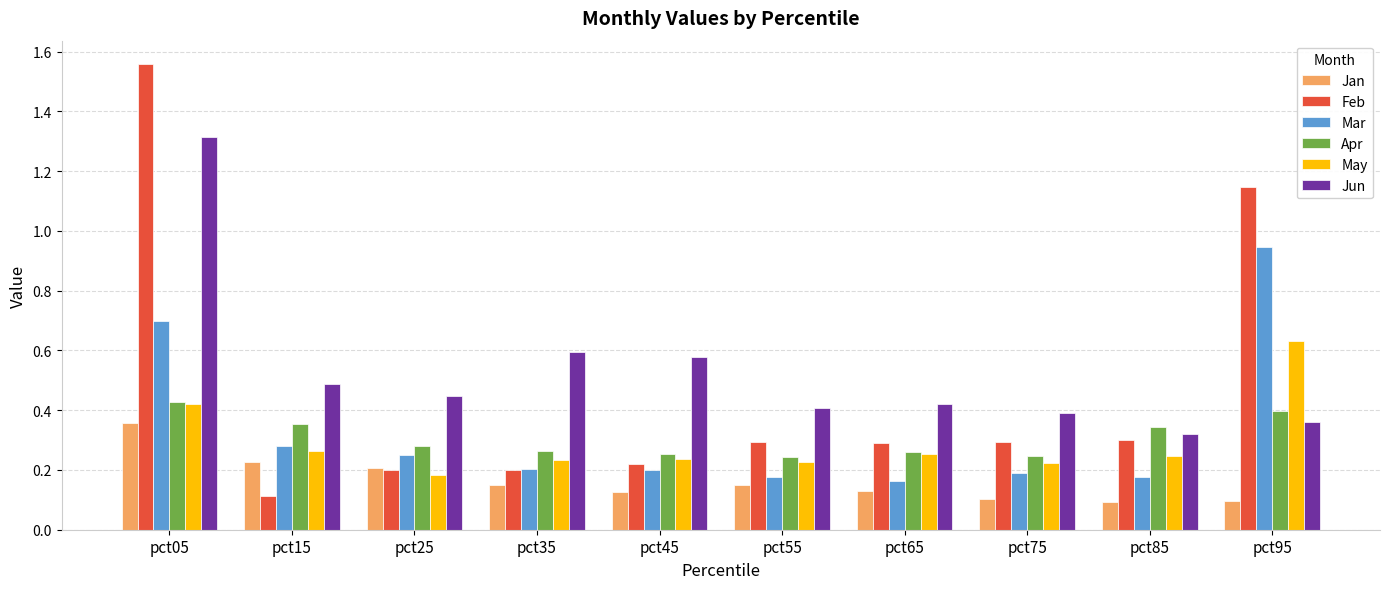

Which series has the largest range (max minus min)?

Feb